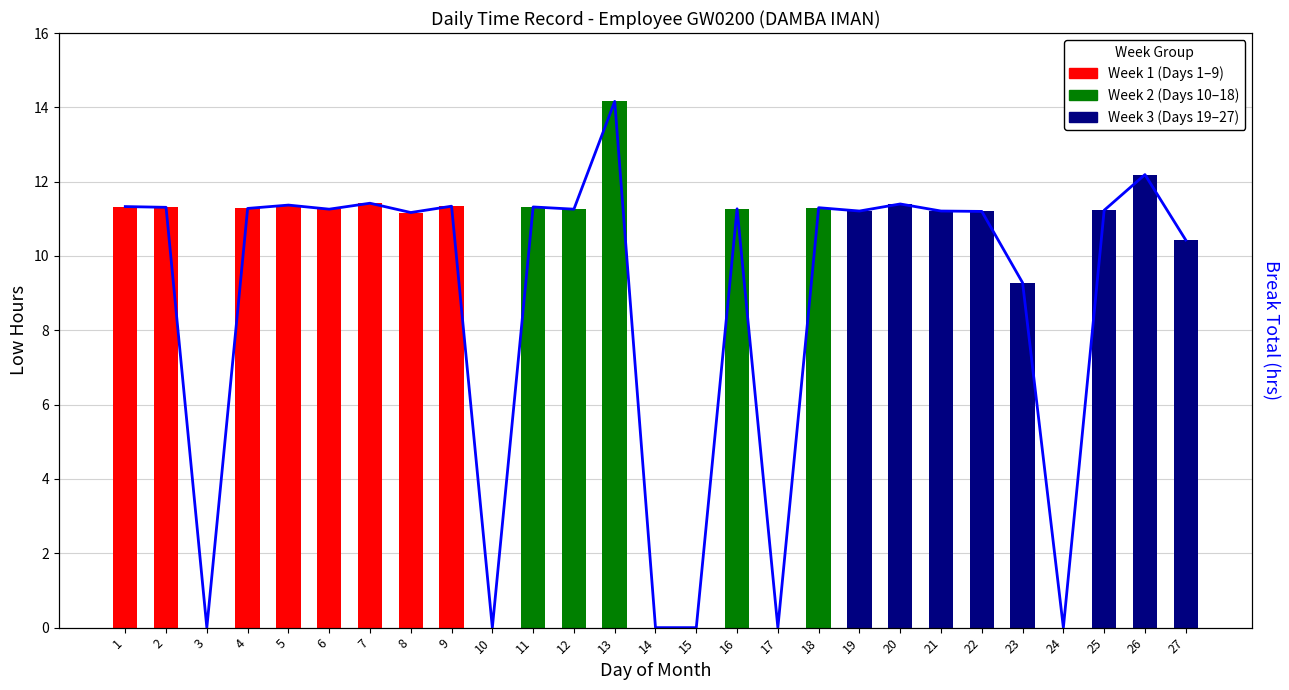

What is the sum of the values at 7 and 2?

22.7